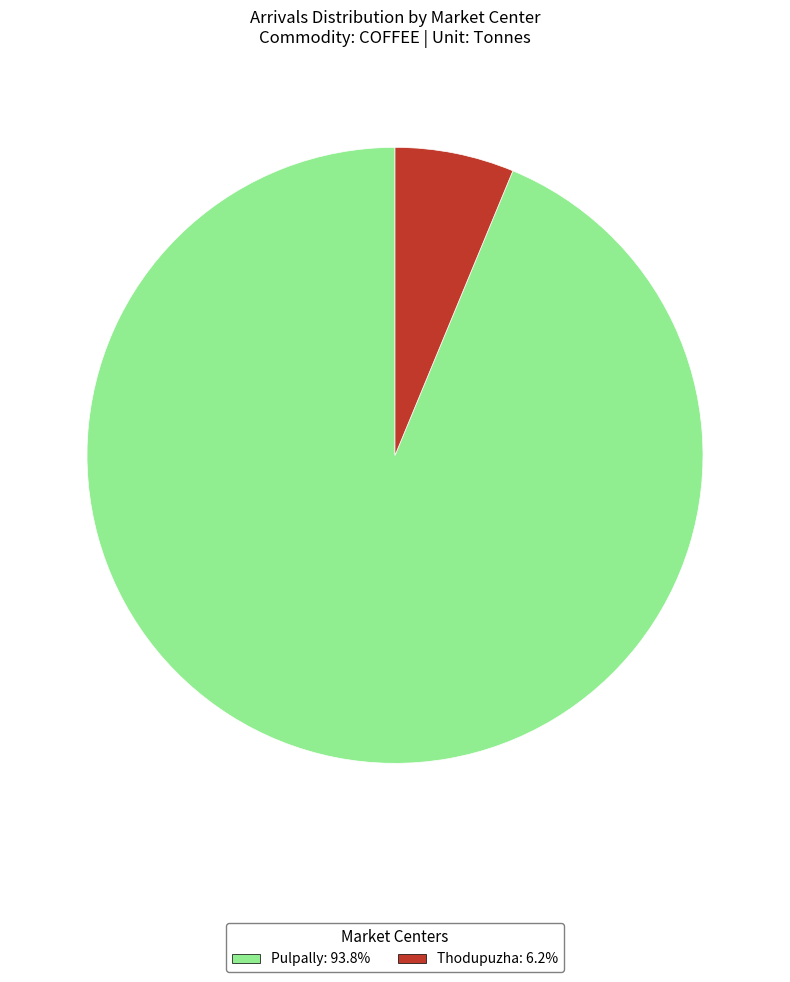

Which slice is the smallest?

Thodupuzha